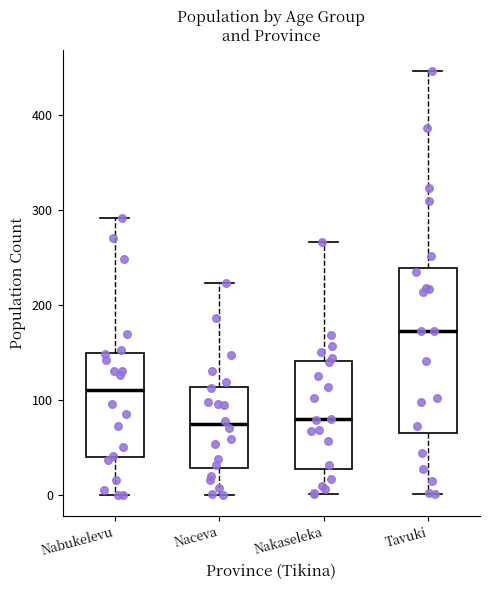

Comparing the boxes themselves (not the whiskers), which one is the tallest?

Tavuki